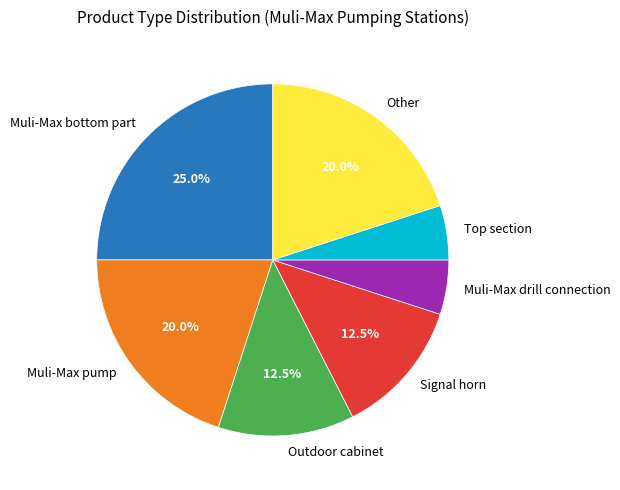

Does Muli-Max drill connection account for over 50% of the chart?

No